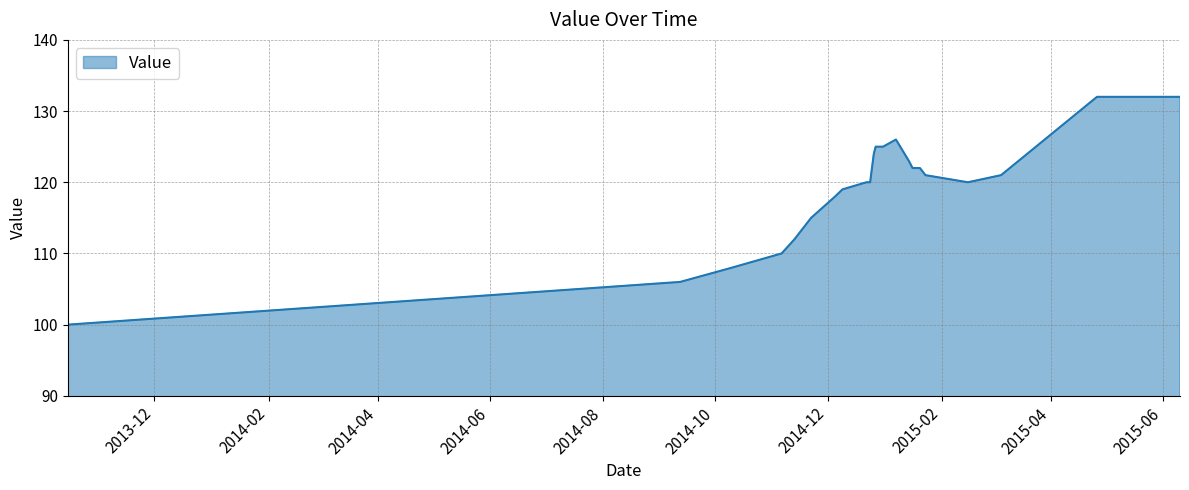

Where is the first local minimum?

20150215